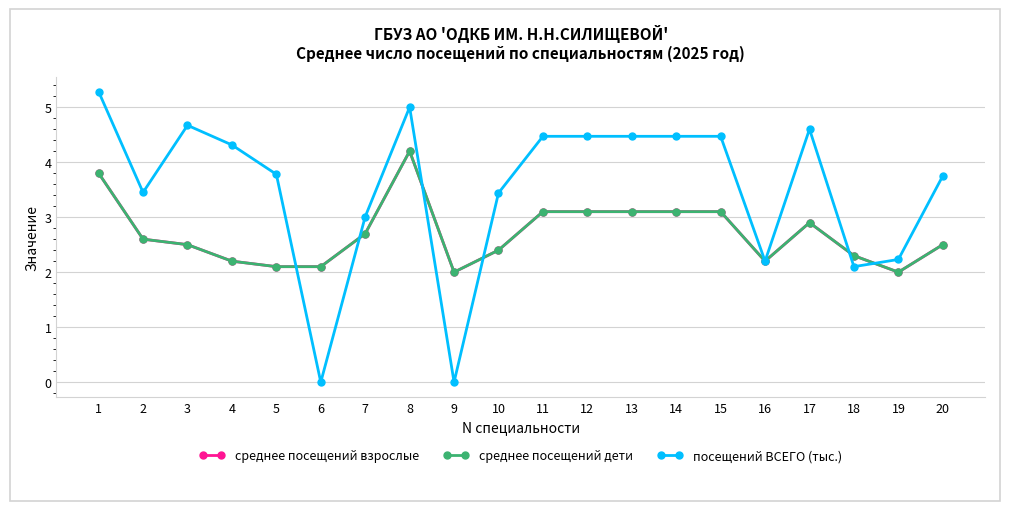

Is this an area chart (filled region under the line)?

No